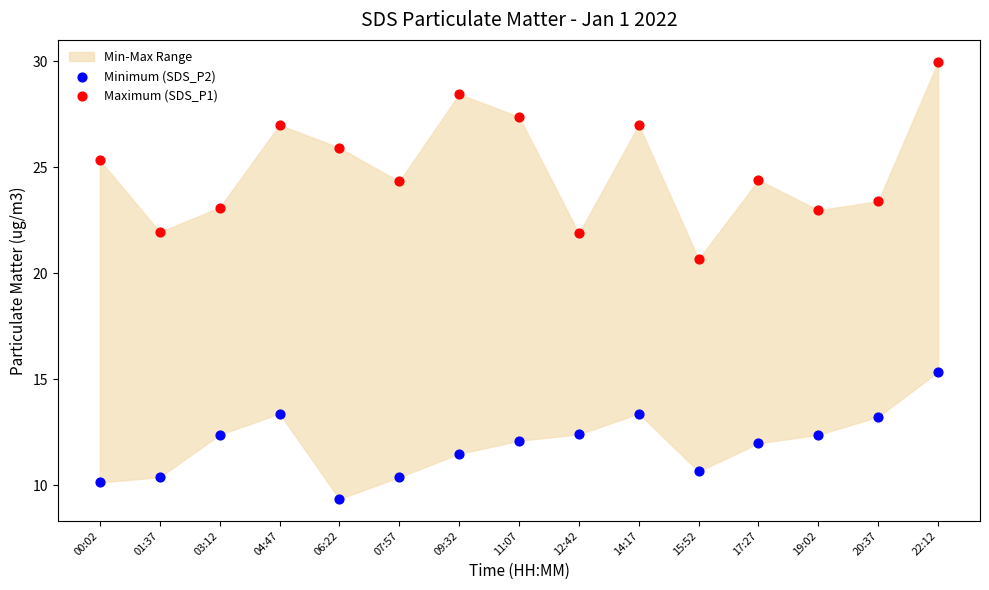

Which series contains the lowest Y value?

Minimum (SDS_P2)